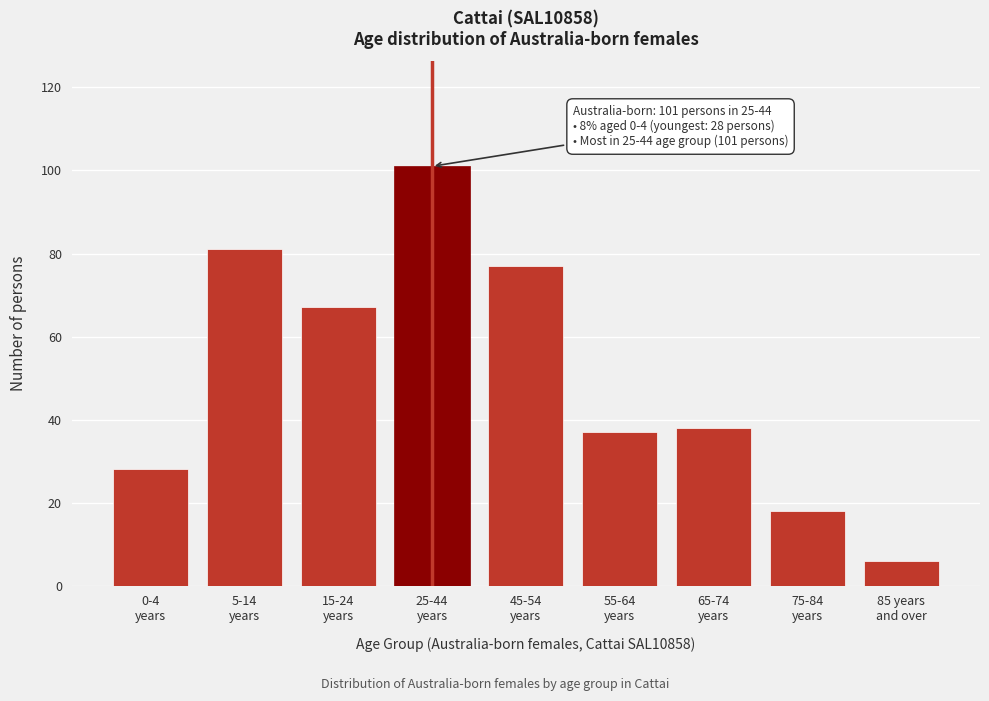

Reading left to right, list all the values displayed in this chart.

28	81	67	101	77	37	38	18	6